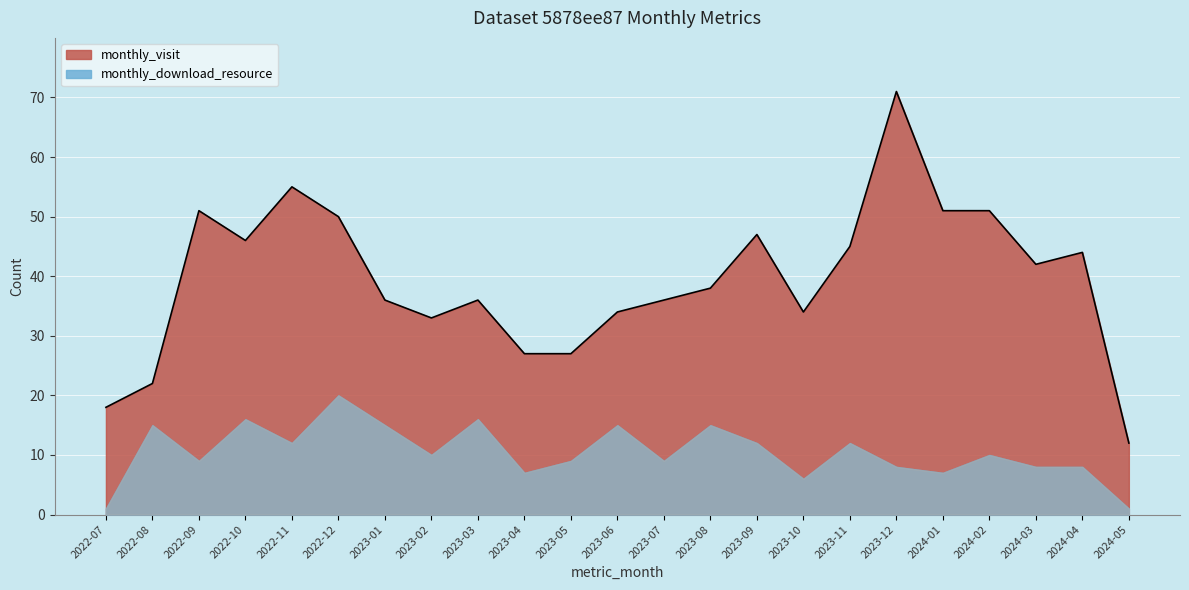

True or false: the data shows 34 at 2023-06.

True